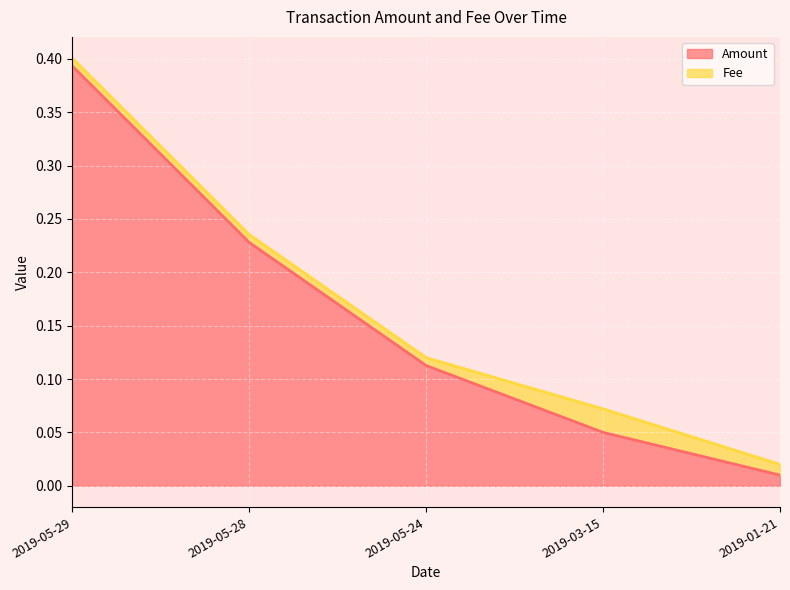

What is the greatest value displayed?

0.4